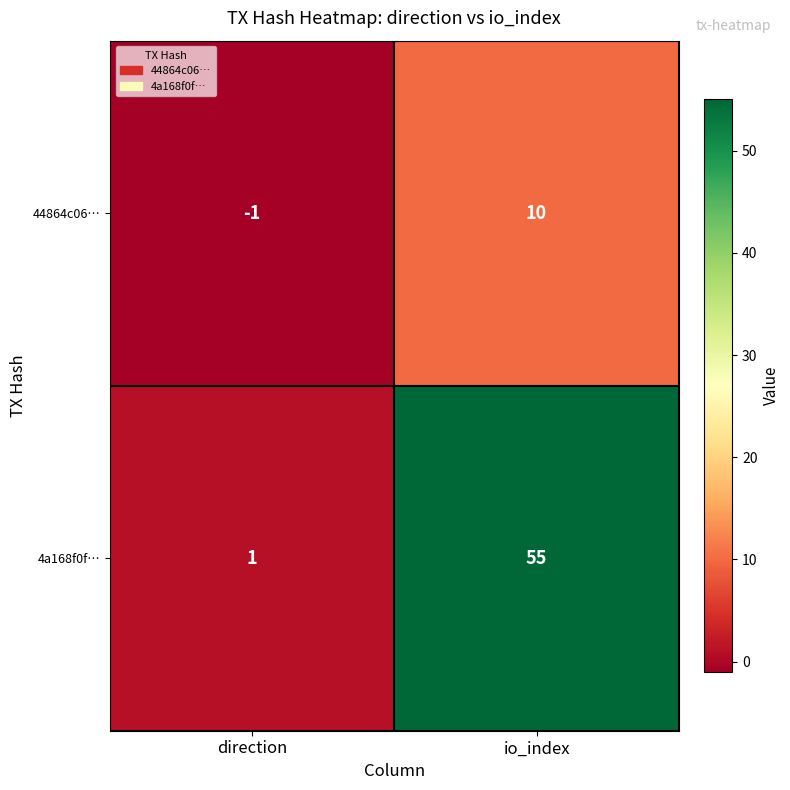

Rank the series at io_index from highest to lowest value.

4a168f0f…, 44864c06…